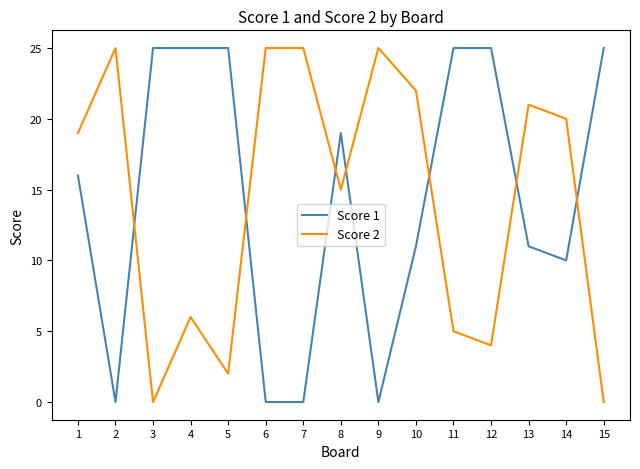

Between 3 and 4, which series saw the biggest shift?

Score 2